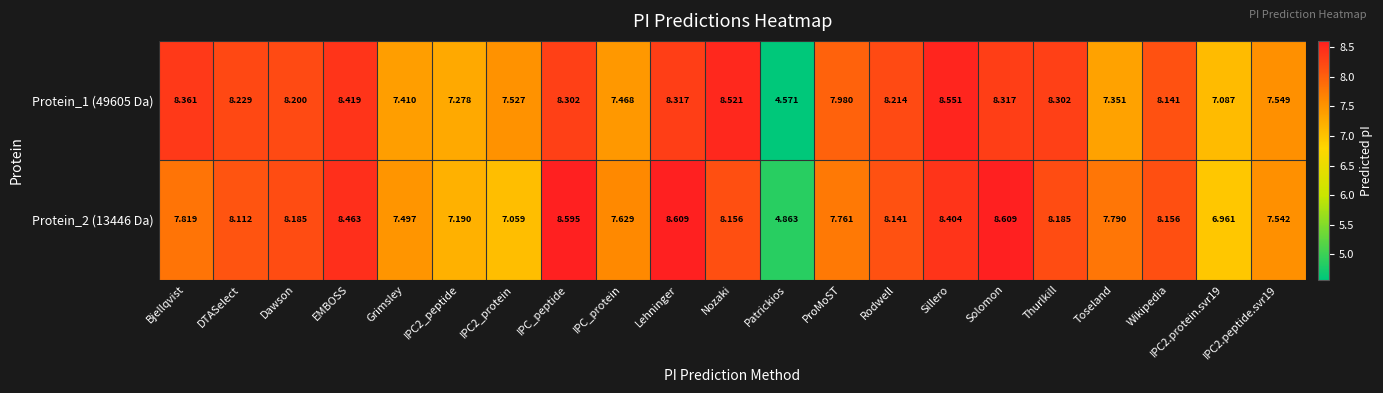

At how many categories does at least one series exceed 6?

20